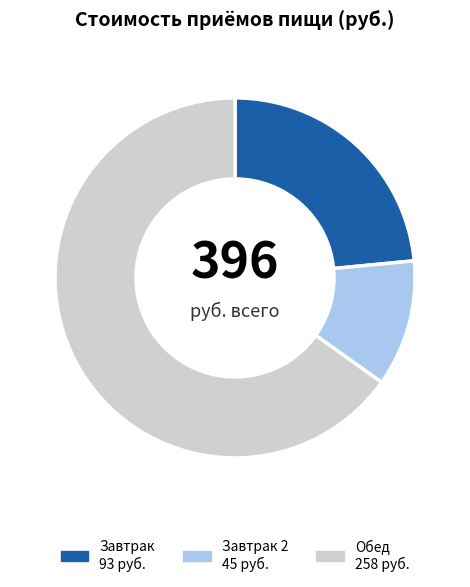

Is there a majority slice in this chart?

Yes